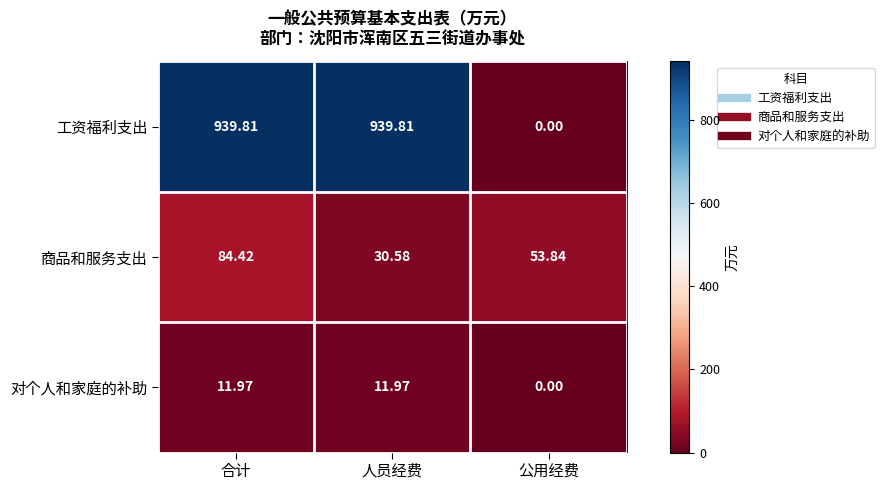

Rank the series by their maximum value, from lowest to highest.

对个人和家庭的补助, 商品和服务支出, 工资福利支出